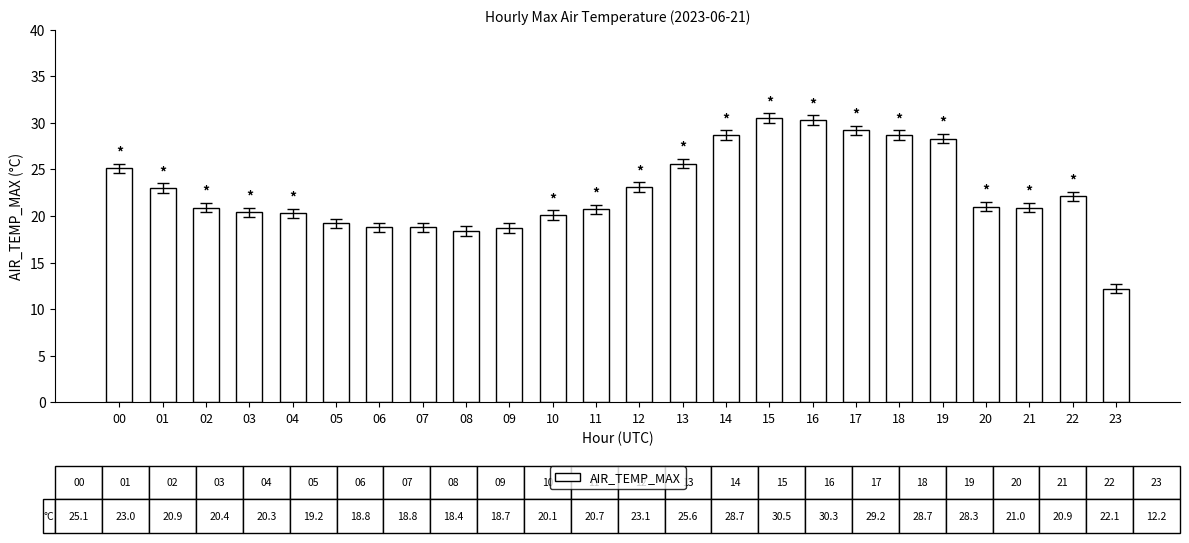

What is the value of the 4th bar from the left?

20.4